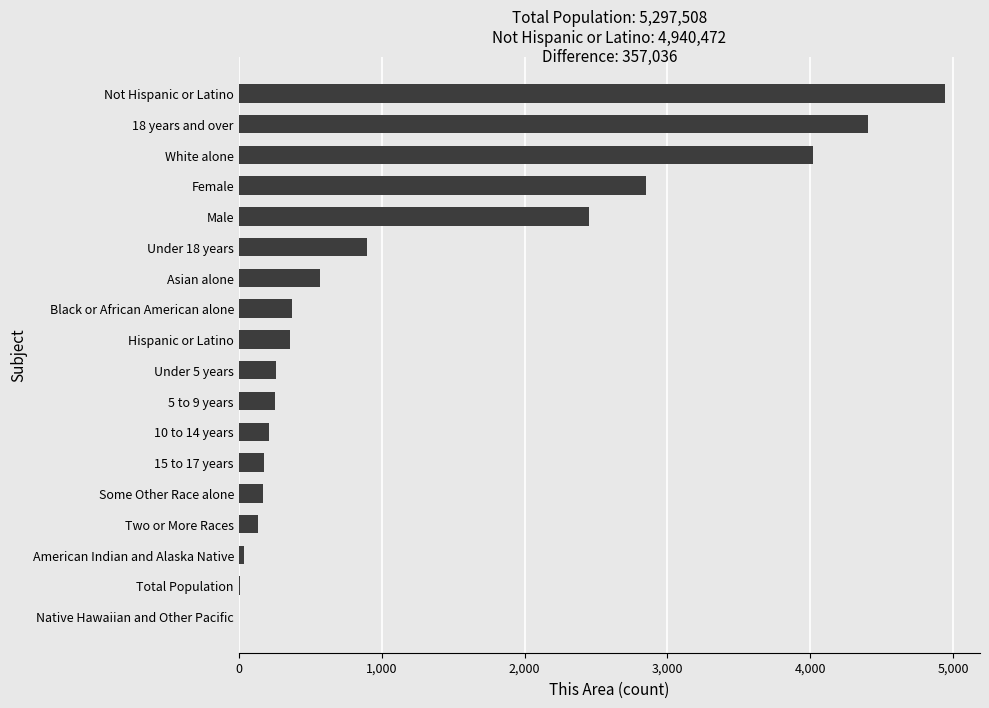

What is the change in value from Some Other Race alone to Hispanic or Latino?

+188